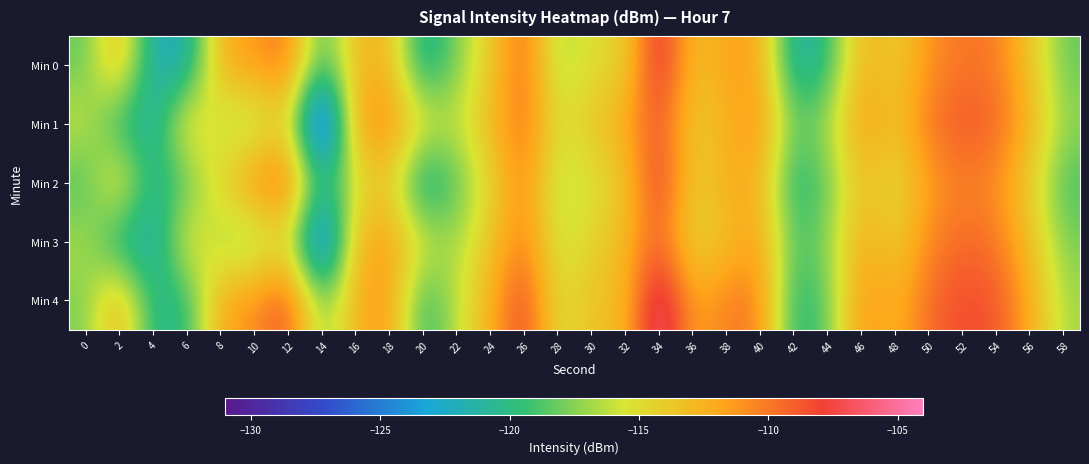

What is the maximum value shown in the chart?

-104.8